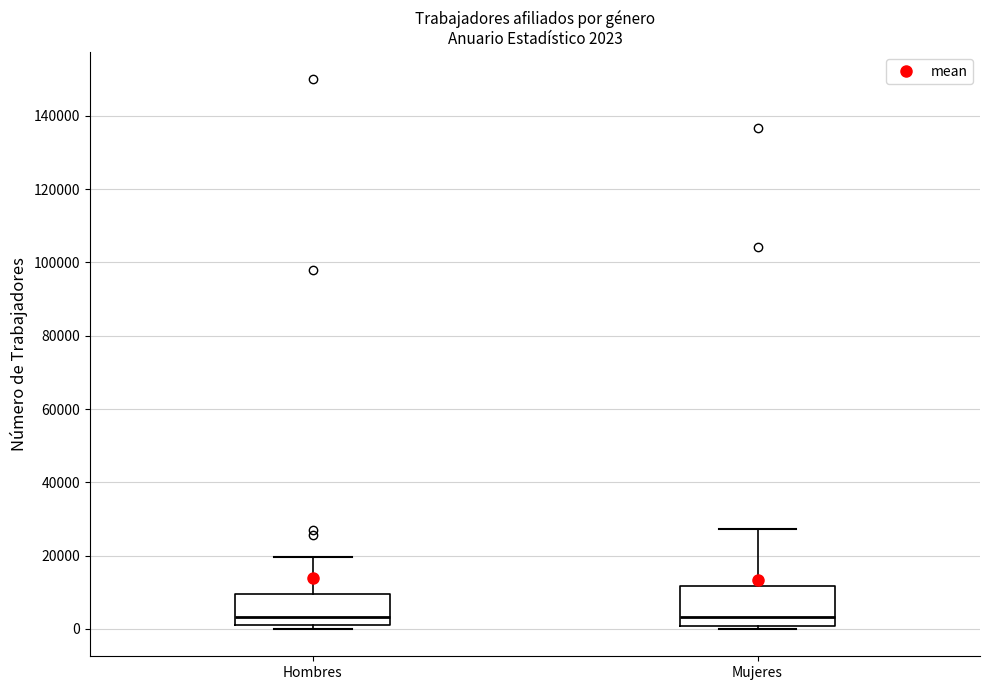

Comparing the boxes themselves (not the whiskers), which one is the tallest?

Mujeres